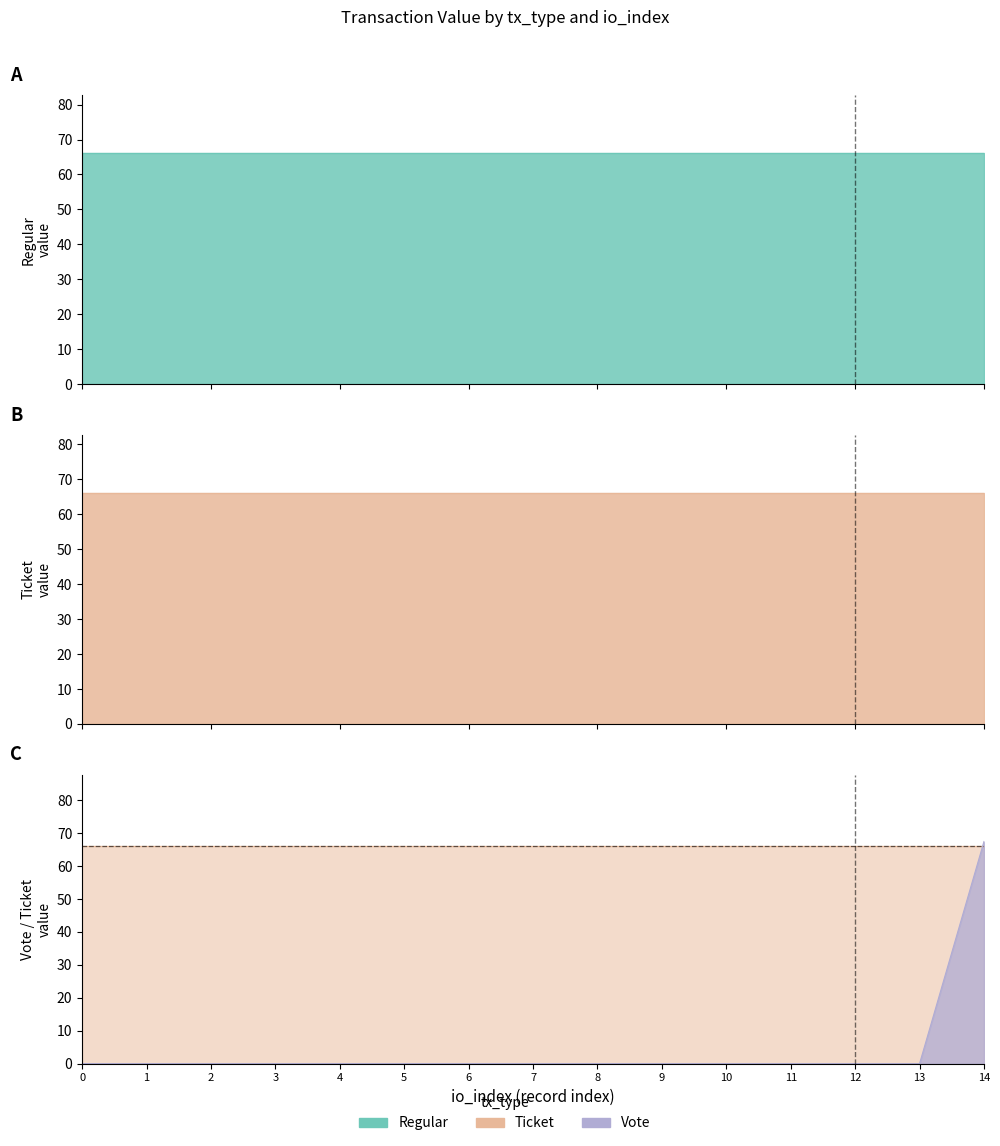

What are all the series names shown in the legend?

Regular, Ticket, Vote